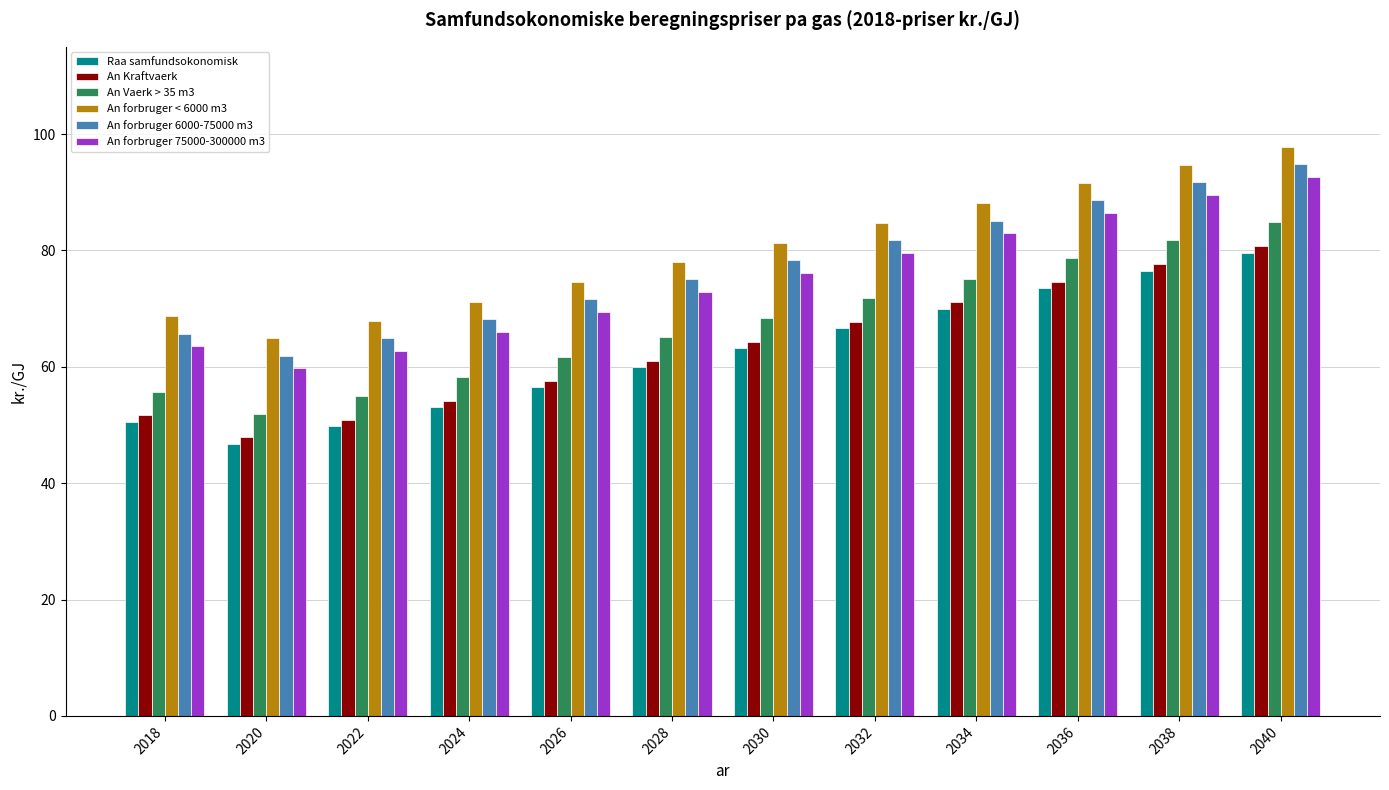

Which series has the largest total across all categories?

An forbruger < 6000 m3